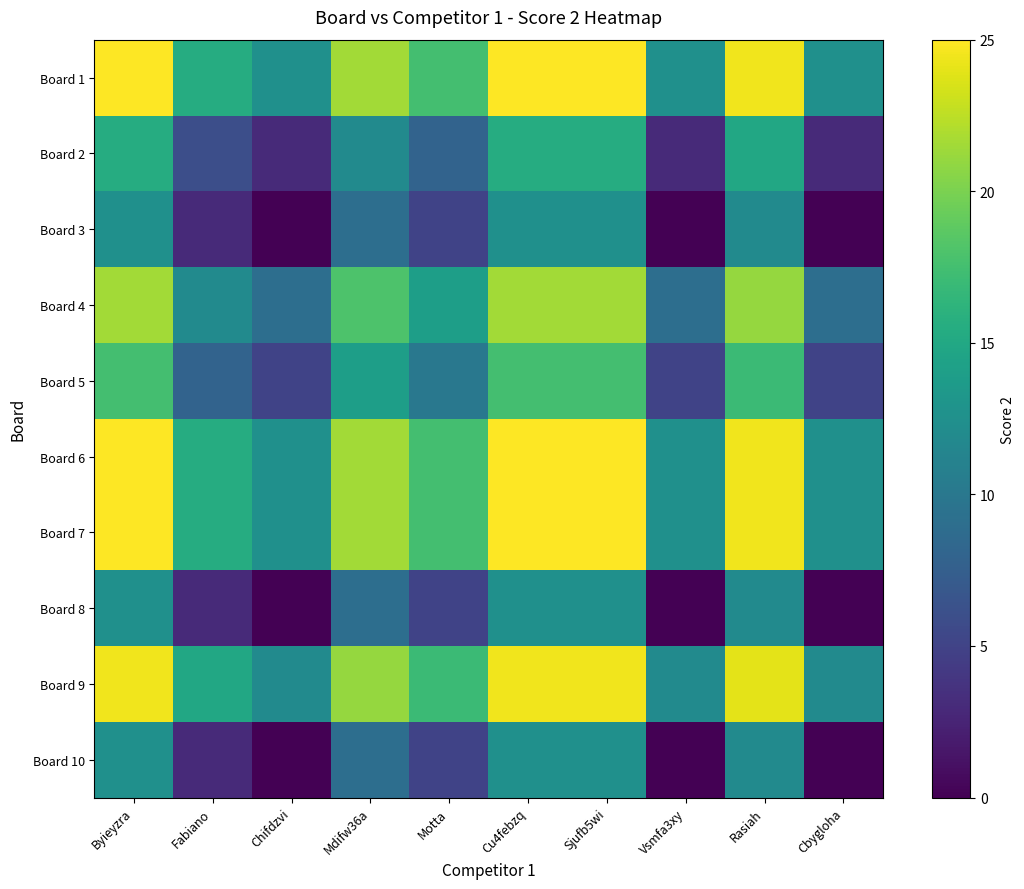

Reading left to right, extract all data points from this chart.

Board 1: Byieyzra=25.0	Fabiano=15.5	Chifdzvi=12.5	Mdifw36a=21.5	Motta=17.5	Cu4febzq=25.0	Sjufb5wi=25.0	Vsmfa3xy=12.5	Rasiah=24.5	Cbygloha=12.5
Board 2: Byieyzra=15.5	Fabiano=6.0	Chifdzvi=3.0	Mdifw36a=12.0	Motta=8.0	Cu4febzq=15.5	Sjufb5wi=15.5	Vsmfa3xy=3.0	Rasiah=15.0	Cbygloha=3.0
Board 3: Byieyzra=12.5	Fabiano=3.0	Chifdzvi=0.0	Mdifw36a=9.0	Motta=5.0	Cu4febzq=12.5	Sjufb5wi=12.5	Vsmfa3xy=0.0	Rasiah=12.0	Cbygloha=0.0
Board 4: Byieyzra=21.5	Fabiano=12.0	Chifdzvi=9.0	Mdifw36a=18.0	Motta=14.0	Cu4febzq=21.5	Sjufb5wi=21.5	Vsmfa3xy=9.0	Rasiah=21.0	Cbygloha=9.0
Board 5: Byieyzra=17.5	Fabiano=8.0	Chifdzvi=5.0	Mdifw36a=14.0	Motta=10.0	Cu4febzq=17.5	Sjufb5wi=17.5	Vsmfa3xy=5.0	Rasiah=17.0	Cbygloha=5.0
Board 6: Byieyzra=25.0	Fabiano=15.5	Chifdzvi=12.5	Mdifw36a=21.5	Motta=17.5	Cu4febzq=25.0	Sjufb5wi=25.0	Vsmfa3xy=12.5	Rasiah=24.5	Cbygloha=12.5
Board 7: Byieyzra=25.0	Fabiano=15.5	Chifdzvi=12.5	Mdifw36a=21.5	Motta=17.5	Cu4febzq=25.0	Sjufb5wi=25.0	Vsmfa3xy=12.5	Rasiah=24.5	Cbygloha=12.5
Board 8: Byieyzra=12.5	Fabiano=3.0	Chifdzvi=0.0	Mdifw36a=9.0	Motta=5.0	Cu4febzq=12.5	Sjufb5wi=12.5	Vsmfa3xy=0.0	Rasiah=12.0	Cbygloha=0.0
Board 9: Byieyzra=24.5	Fabiano=15.0	Chifdzvi=12.0	Mdifw36a=21.0	Motta=17.0	Cu4febzq=24.5	Sjufb5wi=24.5	Vsmfa3xy=12.0	Rasiah=24.0	Cbygloha=12.0
Board 10: Byieyzra=12.5	Fabiano=3.0	Chifdzvi=0.0	Mdifw36a=9.0	Motta=5.0	Cu4febzq=12.5	Sjufb5wi=12.5	Vsmfa3xy=0.0	Rasiah=12.0	Cbygloha=0.0